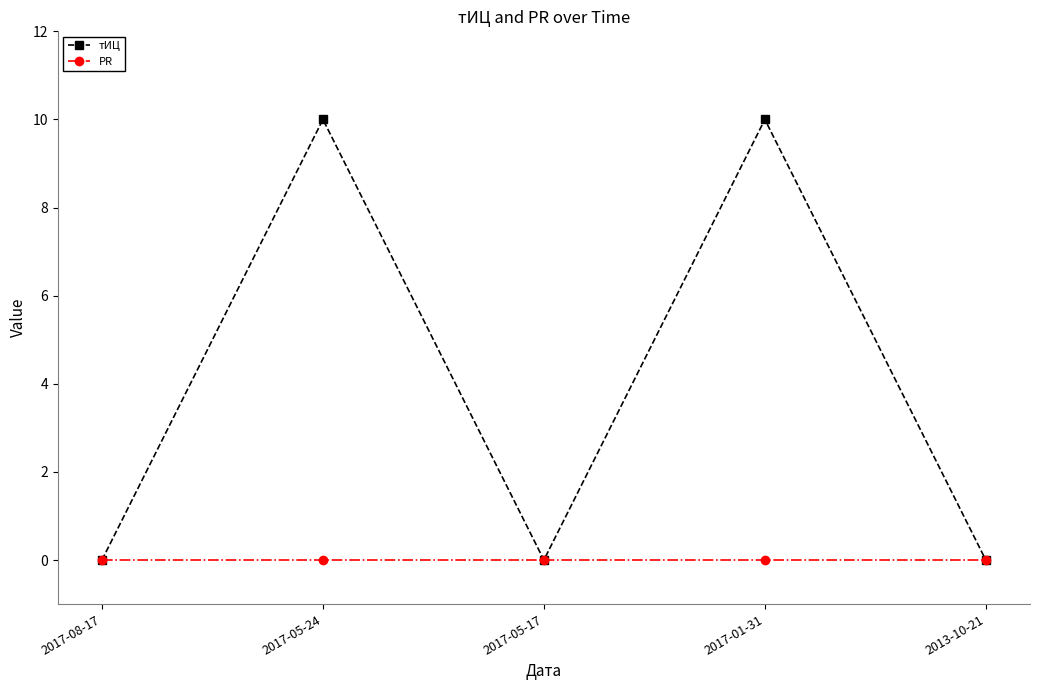

Reading left to right, list all the values displayed in this chart.

тИЦ: 0	10	0	10	0
PR: 0	0	0	0	0